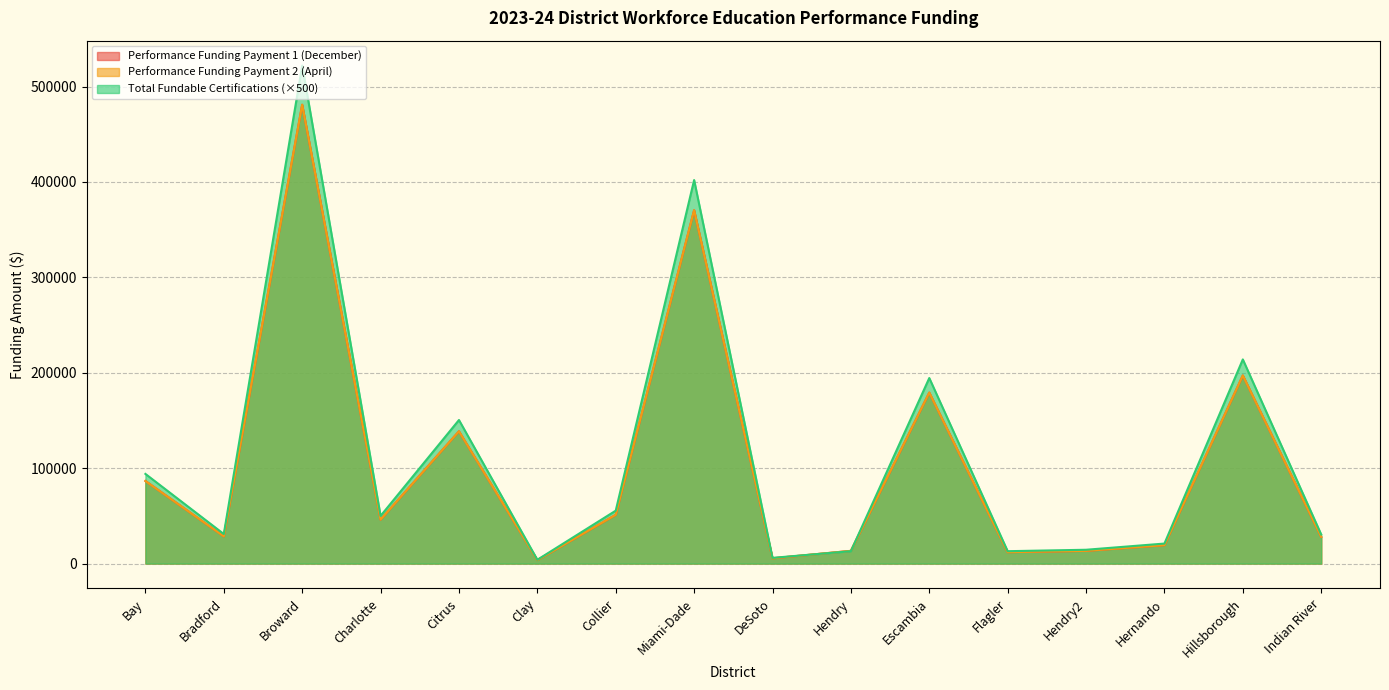

List the series in order of their peak value, lowest first.

Performance Funding Payment 1 (December), Performance Funding Payment 2 (April), Total Fundable Certifications